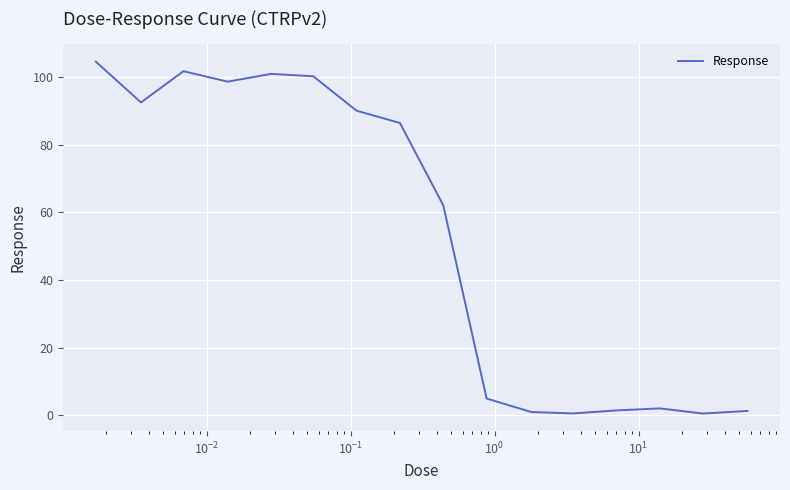

How many values exceed 86?

8